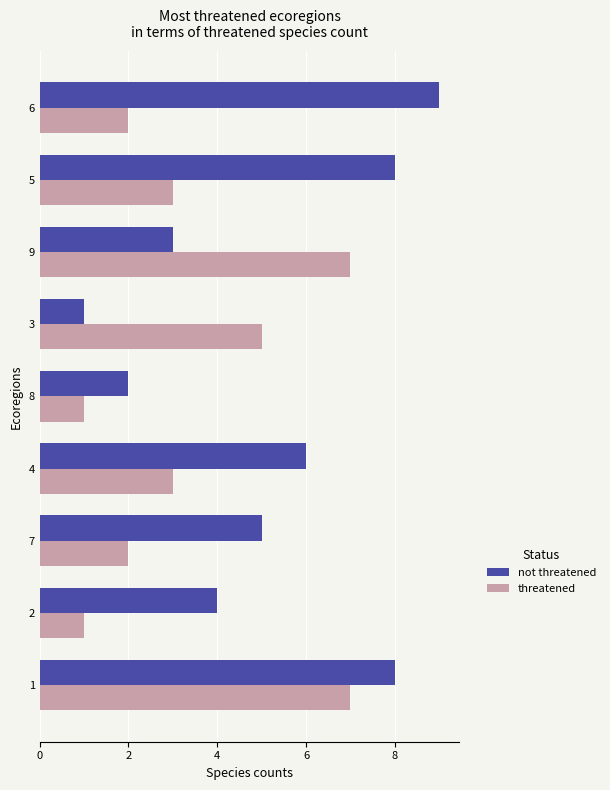

True or false: threatened has a value of 1 at 4.

False